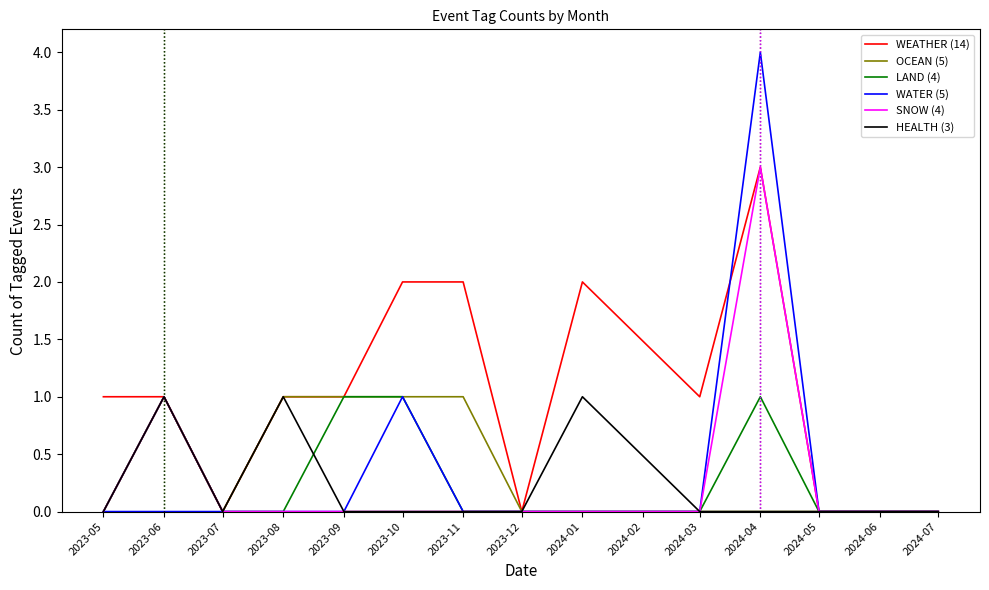

The value of HEALTH (3) at 2023-08 is 1. True or false?

True